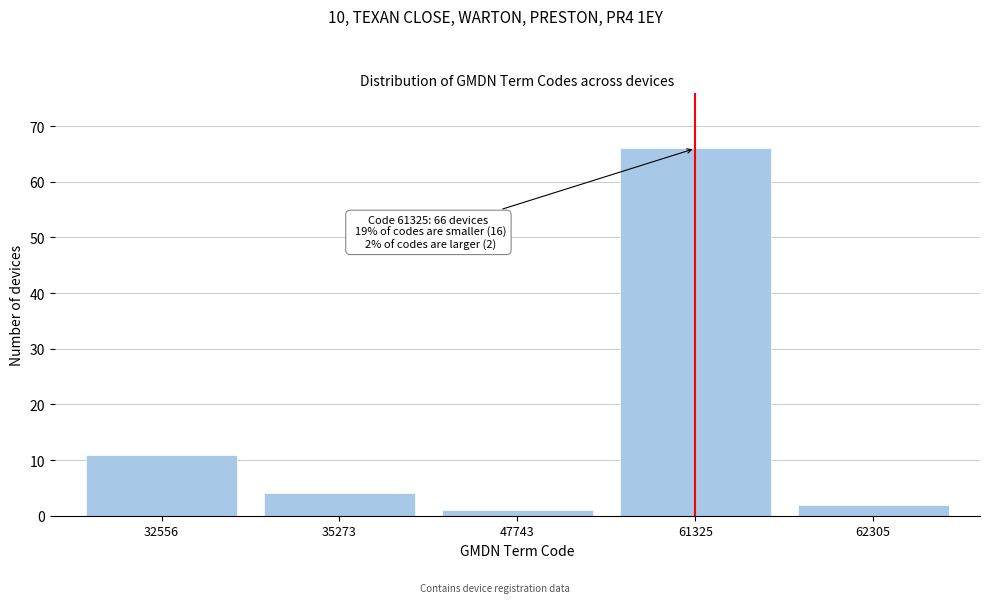

Reading right to left, extract all data points from this chart.

2	66	1	4	11